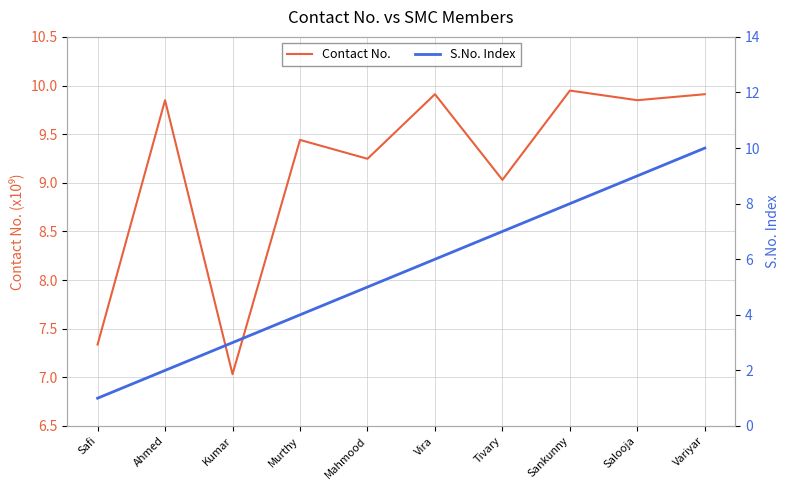

Reading right to left, what are all the values shown in this chart?

Contact No.: Variyar=9.9	Salooja=9.8	Sankunny=9.9	Tivary=9.0	Vira=9.9	Mahmood=9.2	Murthy=9.4	Kumar=7.0	Ahmed=9.8	Safi=7.3
S.No. Index: Variyar=10.0	Salooja=9.0	Sankunny=8.0	Tivary=7.0	Vira=6.0	Mahmood=5.0	Murthy=4.0	Kumar=3.0	Ahmed=2.0	Safi=1.0